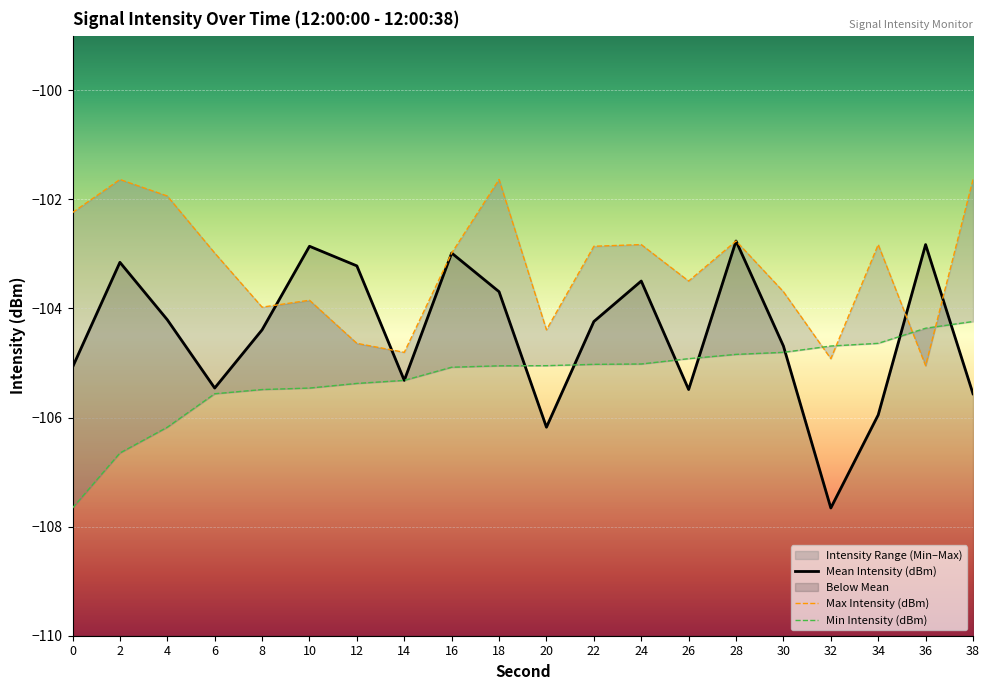

Between 16 and 30, which series saw the biggest shift?

Mean Intensity (dBm)